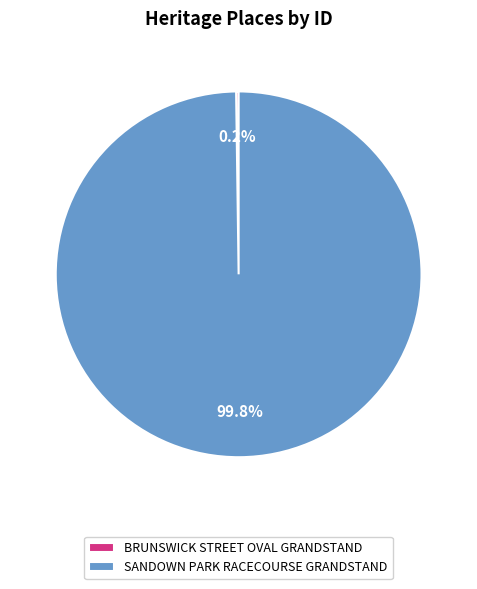

Which category has the biggest portion of the pie?

SANDOWN PARK RACECOURSE GRANDSTAND